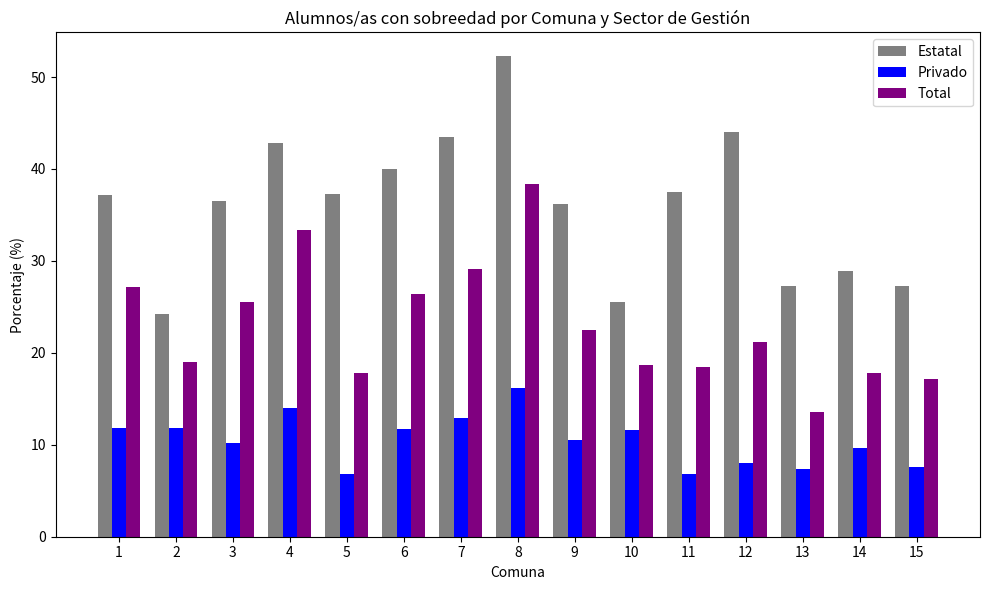

The value of Privado at 9 is 17.4. True or false?

False